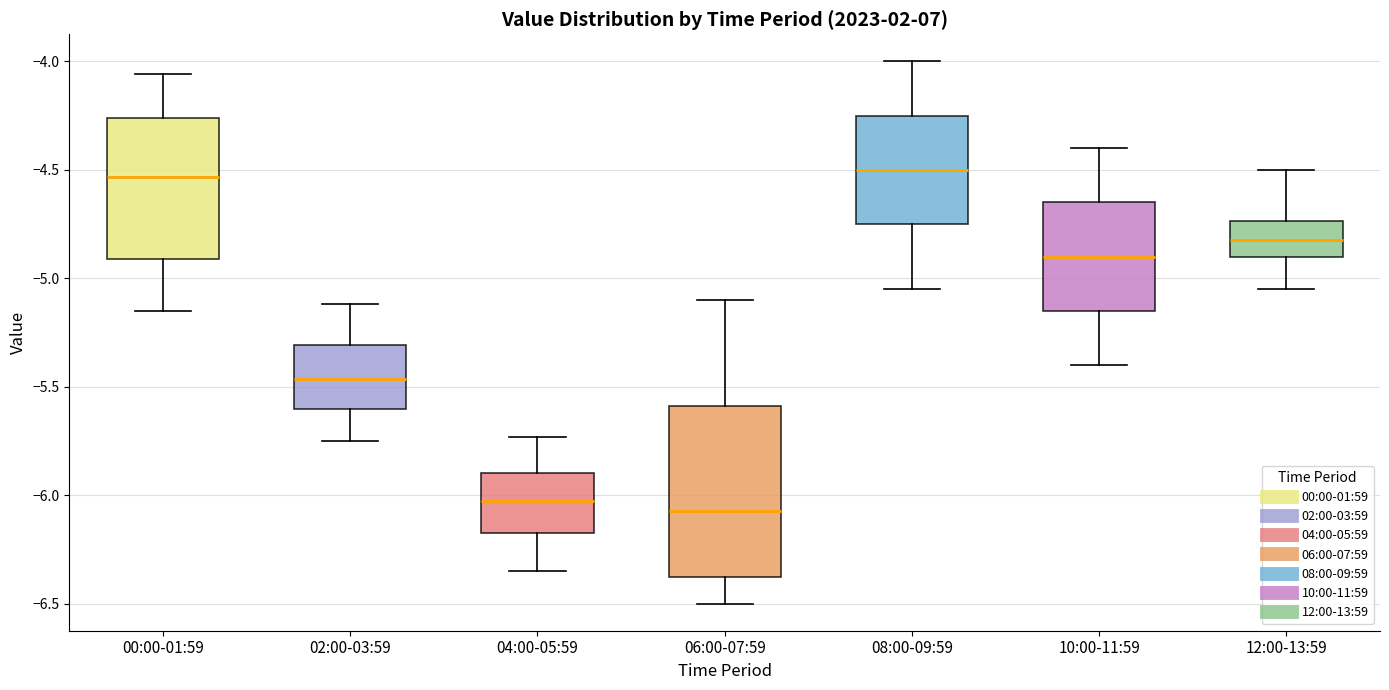

Reading left to right, transcribe this box plot: for each box, give where its median line is, the range the box spans, and where its two whiskers end, as read against the y-axis. The values are not printed on the chart, so give them approximately, as read against the axis.

00:00-01:59: median -4.55, box -4.90 to -4.25, whiskers -5.15 to -4.05
02:00-03:59: median -5.45, box -5.60 to -5.30, whiskers -5.75 to -5.10
04:00-05:59: median -6.00, box -6.15 to -5.90, whiskers -6.35 to -5.75
06:00-07:59: median -6.05, box -6.35 to -5.60, whiskers -6.50 to -5.10
08:00-09:59: median -4.50, box -4.75 to -4.25, whiskers -5.05 to -4.00
10:00-11:59: median -4.90, box -5.15 to -4.65, whiskers -5.40 to -4.40
12:00-13:59: median -4.80, box -4.90 to -4.75, whiskers -5.05 to -4.50